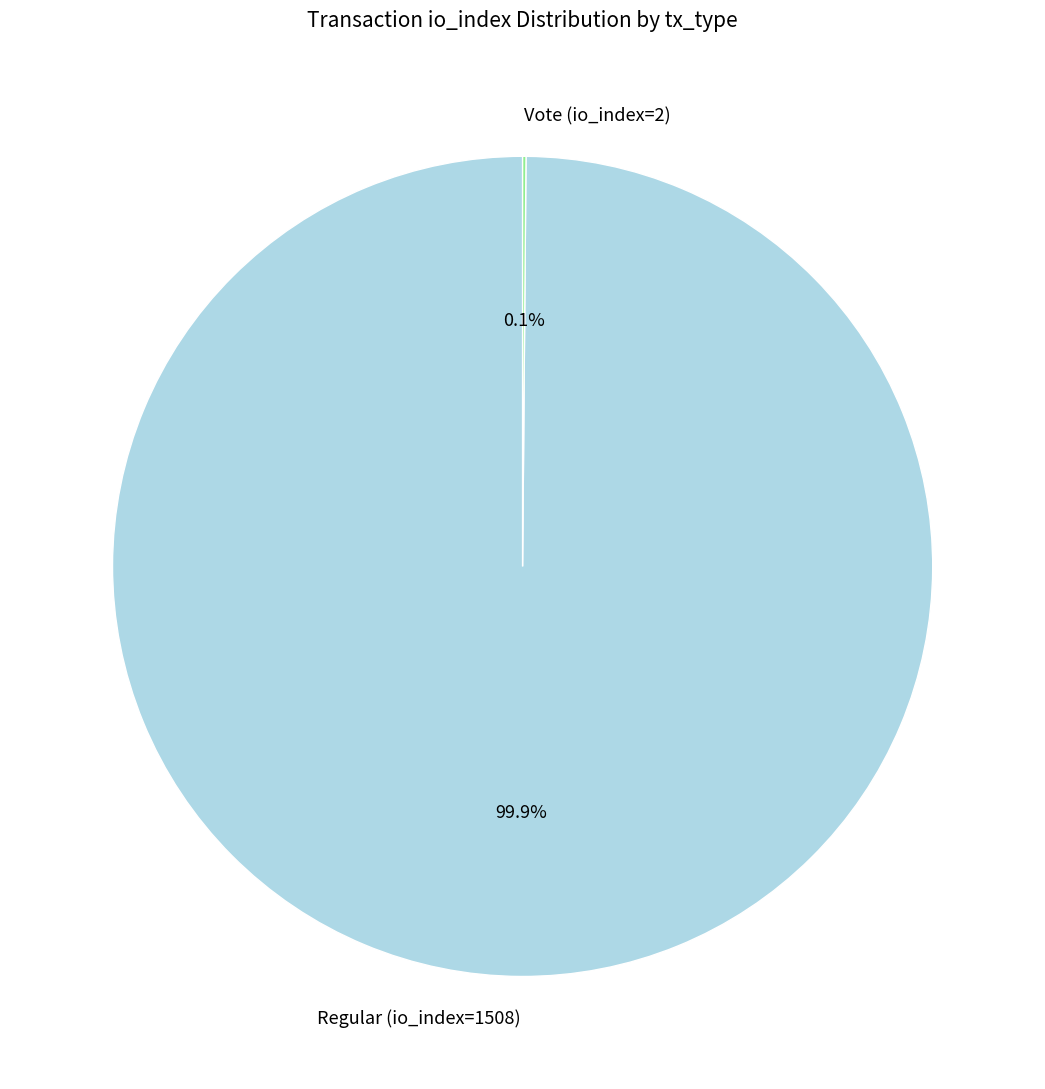

What percentage is NOT represented by Regular (io_index=1508)?

0.1%